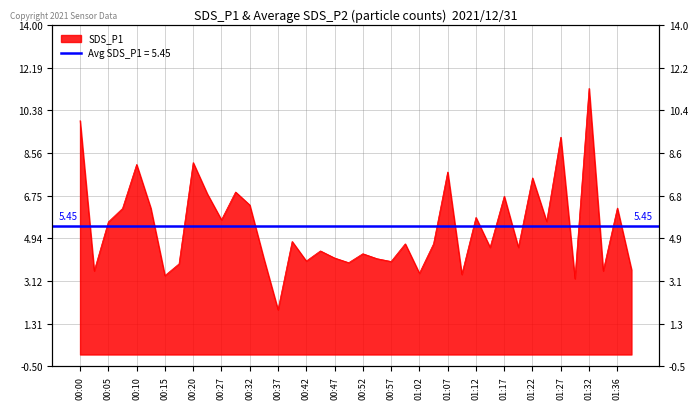

How many categories are shown in the chart?

40